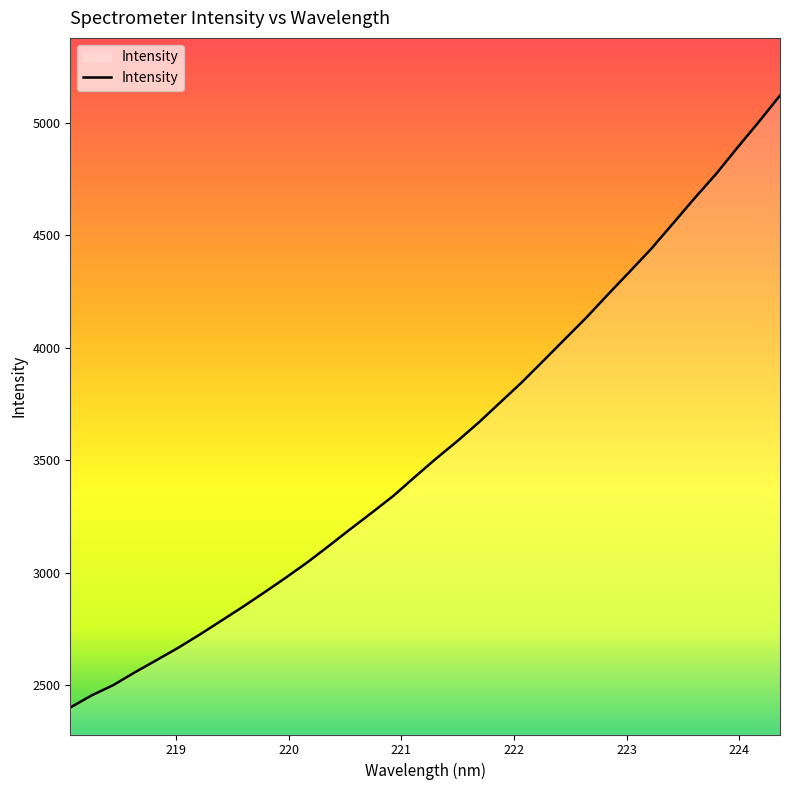

What is the greatest value displayed?

5121.4